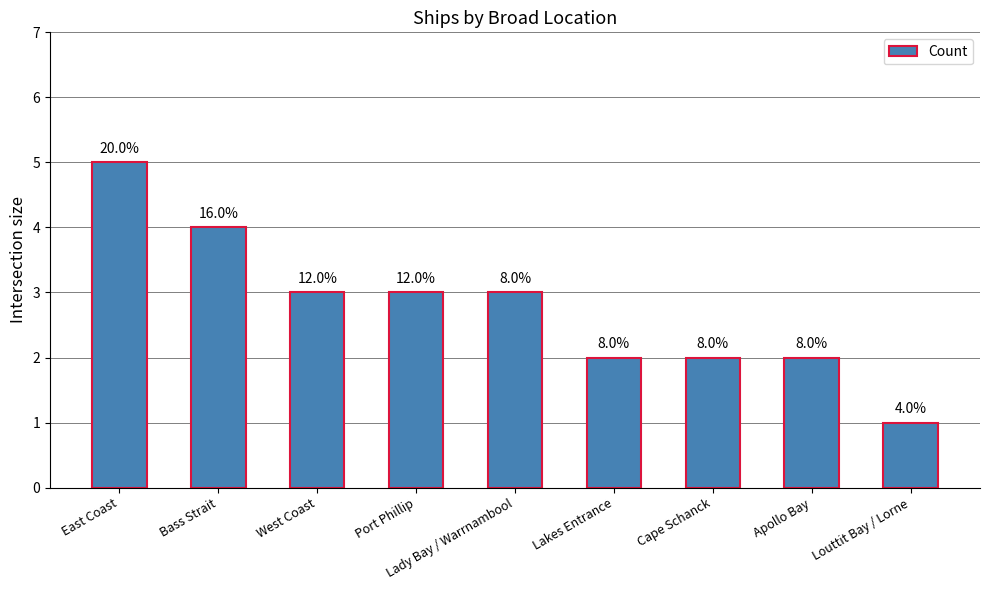

Rank the categories by value from lowest to highest.

Louttit Bay / Lorne, Lakes Entrance, Cape Schanck, Apollo Bay, West Coast, Port Phillip, Lady Bay / Warrnambool, Bass Strait, East Coast